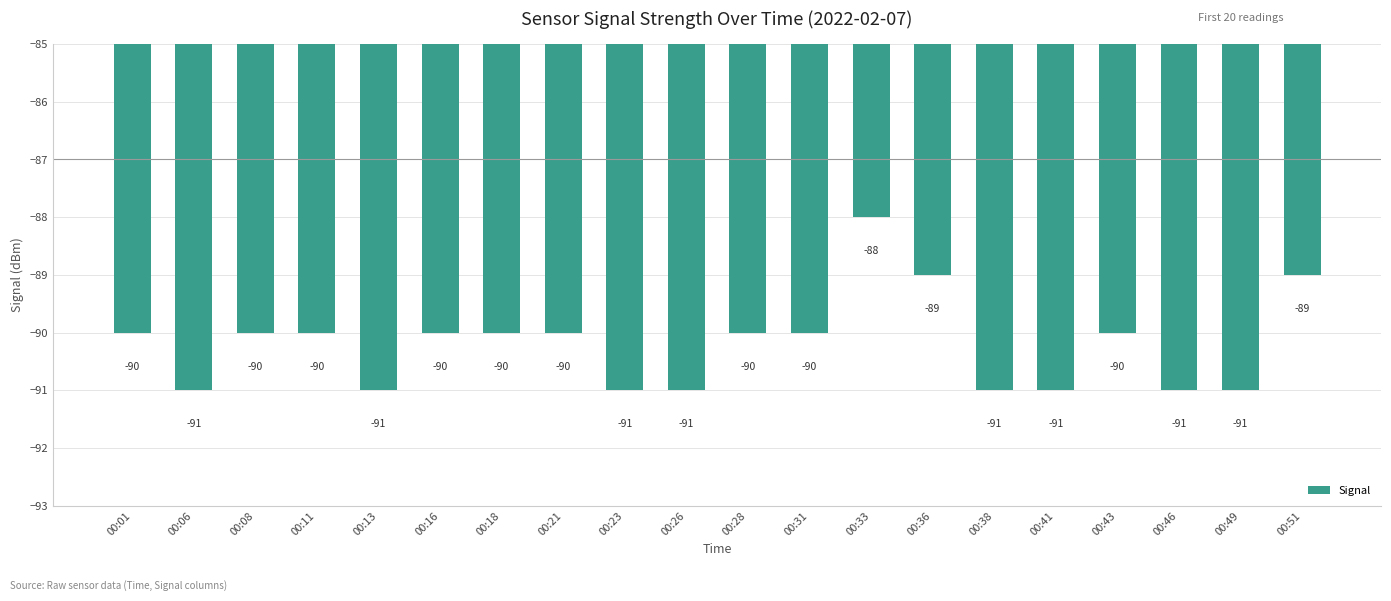

Count the values in the range -91 to -90.

17